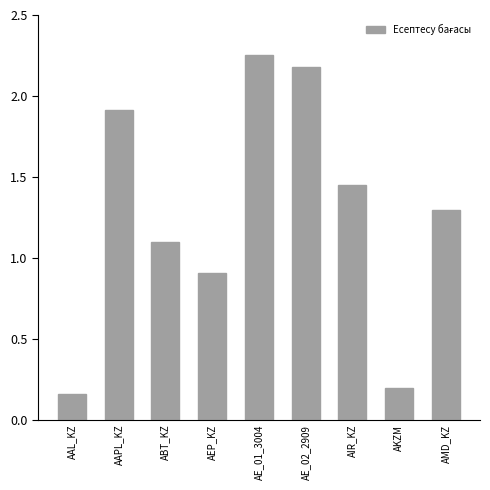

Which category has the highest value across all series?

AE_01_3004